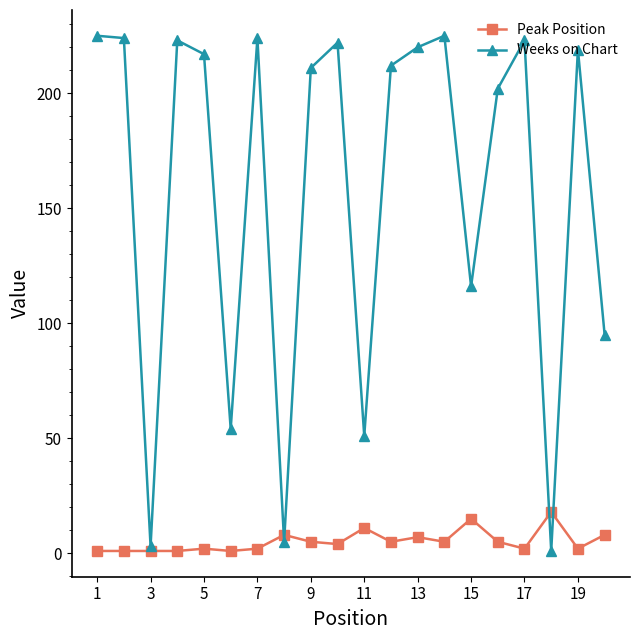

How many lines are shown in the chart?

2